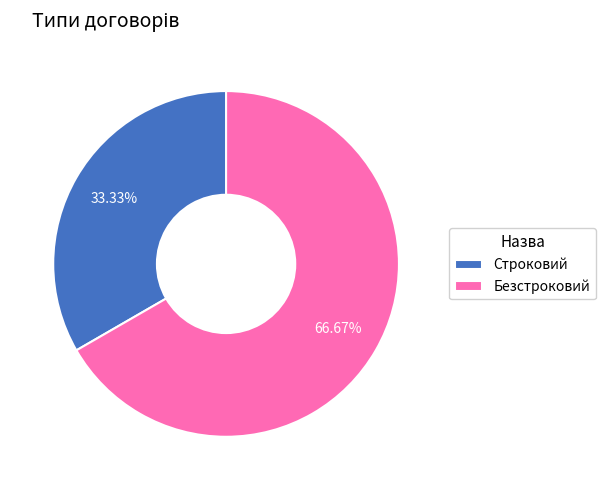

Combined, what portion of the pie is Строковий and Безстроковий?

100.0%